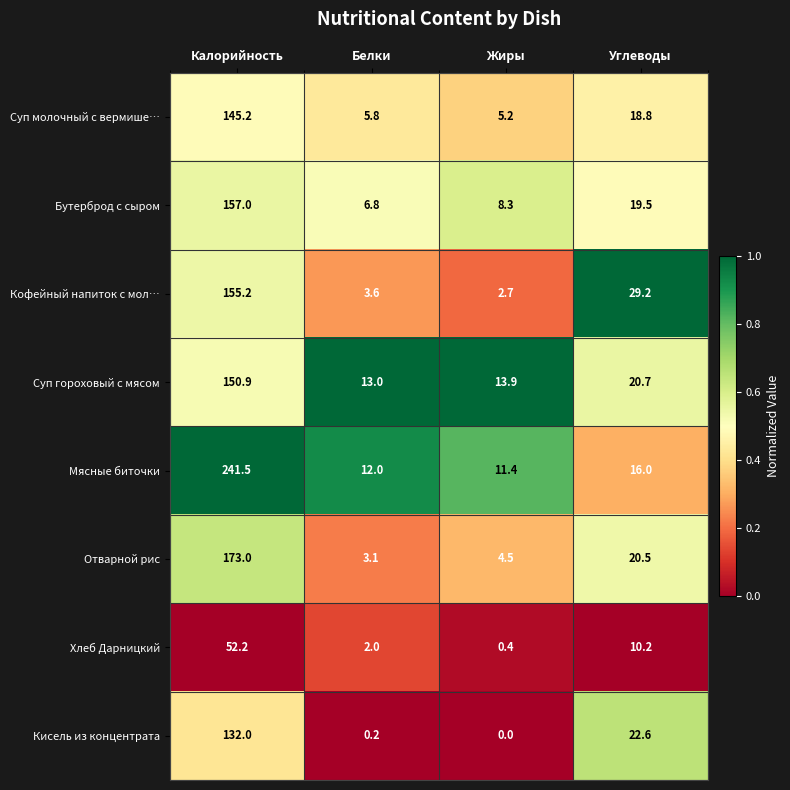

At which category does the chart reach its peak across all series?

Калорийность